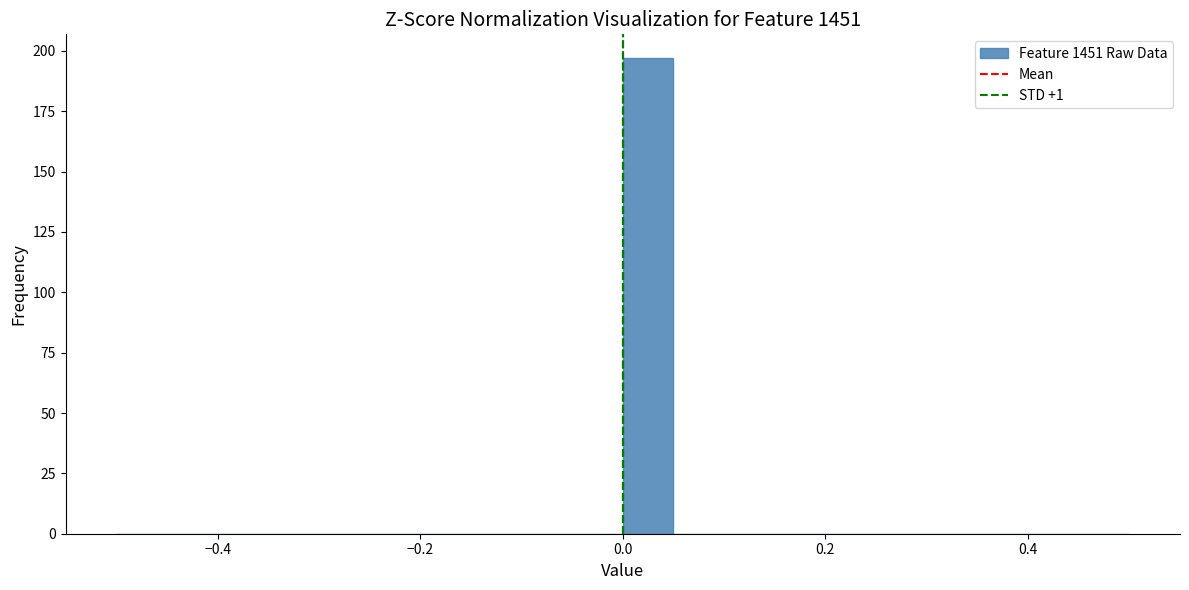

Read against the x-axis, roughly where is the centre of the tallest bar?

0.02